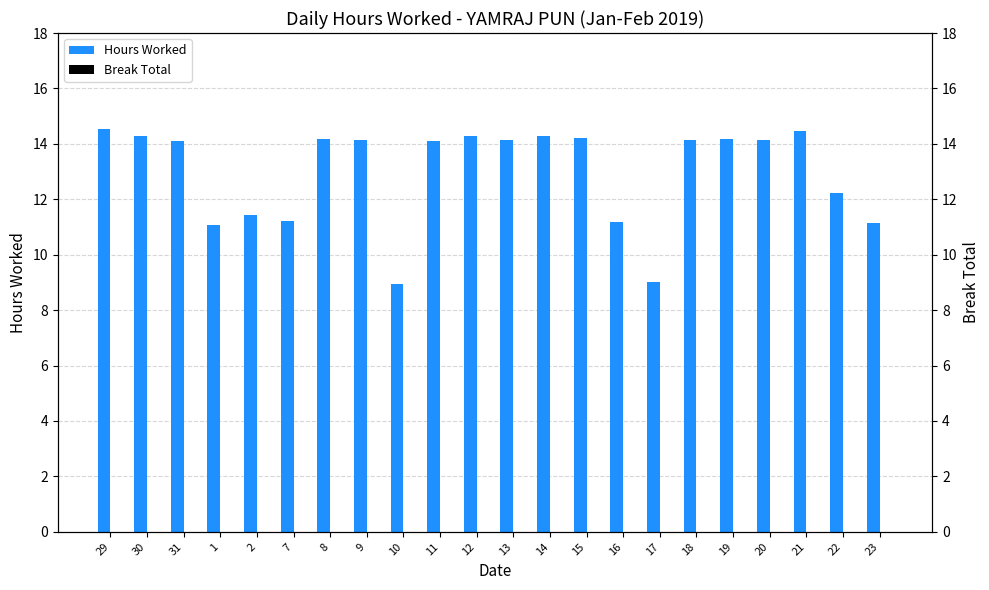

Which series has the largest range (max minus min)?

Hours Worked